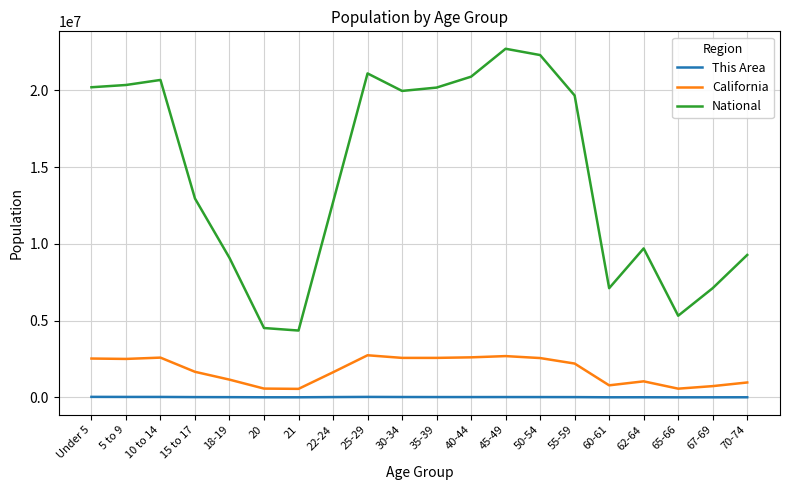

True or false: National and California cross at least once.

False